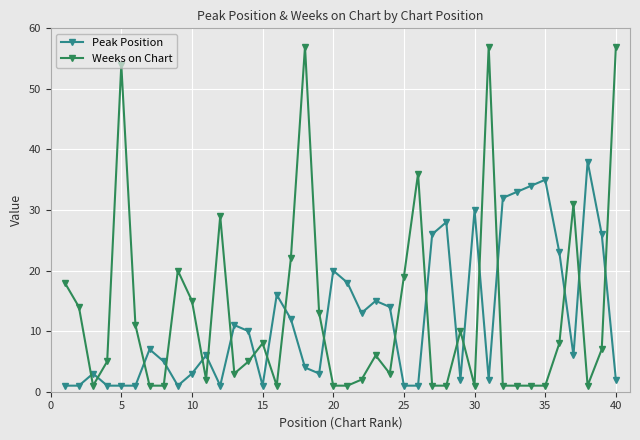

What are all the series names shown in the legend?

Peak Position, Weeks on Chart